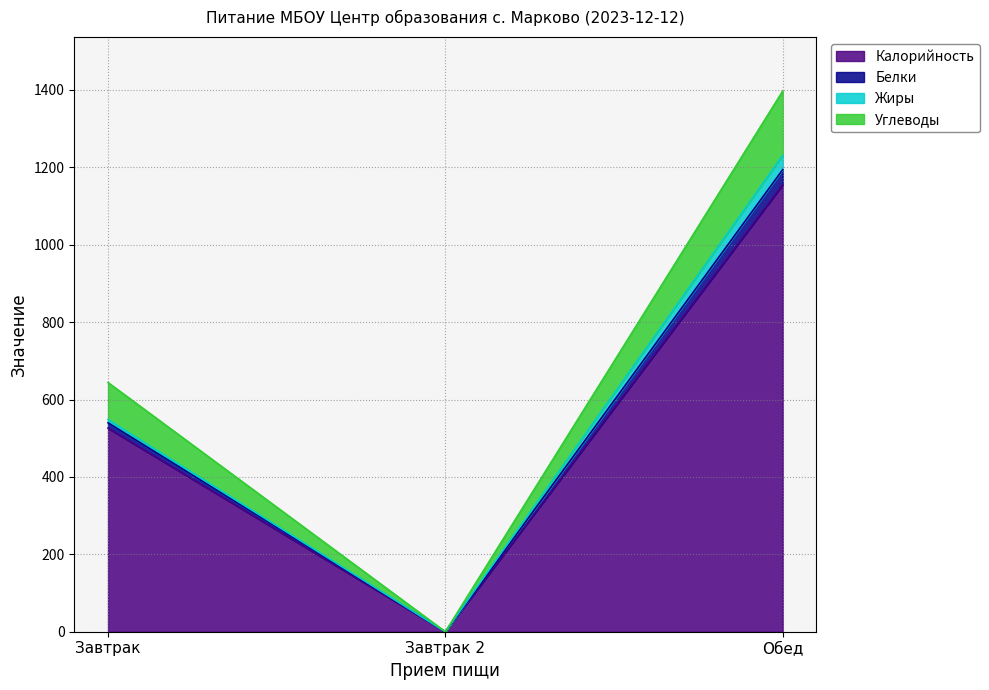

What is the total value across all series at Обед?

1397